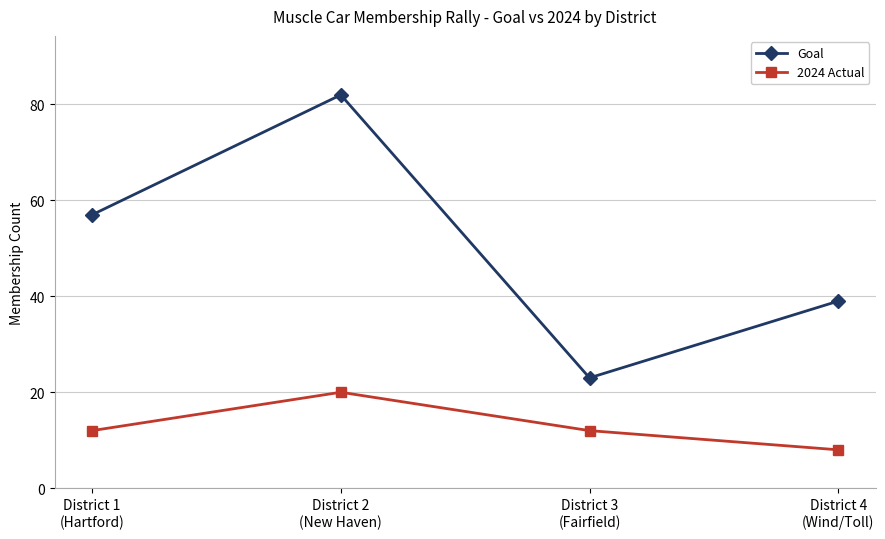

What is the value of the Goal point at the 1st from the left?

57